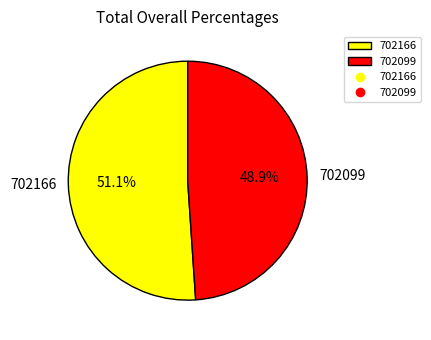

To the nearest percent, what portion does 702099 represent?

49%